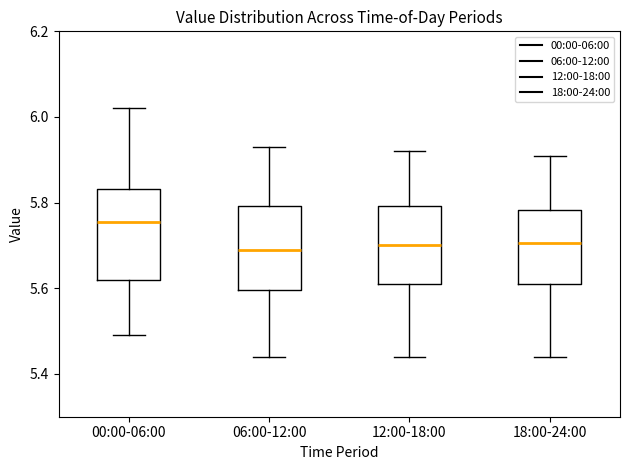

Reading left to right, read every box against the y-axis: the position of its median line, the range the box covers, and the ends of its whiskers. The values are not printed on the chart, so give them approximately, as read against the axis.

00:00-06:00: median 5.76, box 5.62 to 5.84, whiskers 5.50 to 6.02
06:00-12:00: median 5.70, box 5.60 to 5.80, whiskers 5.44 to 5.94
12:00-18:00: median 5.70, box 5.62 to 5.80, whiskers 5.44 to 5.92
18:00-24:00: median 5.70, box 5.62 to 5.78, whiskers 5.44 to 5.92